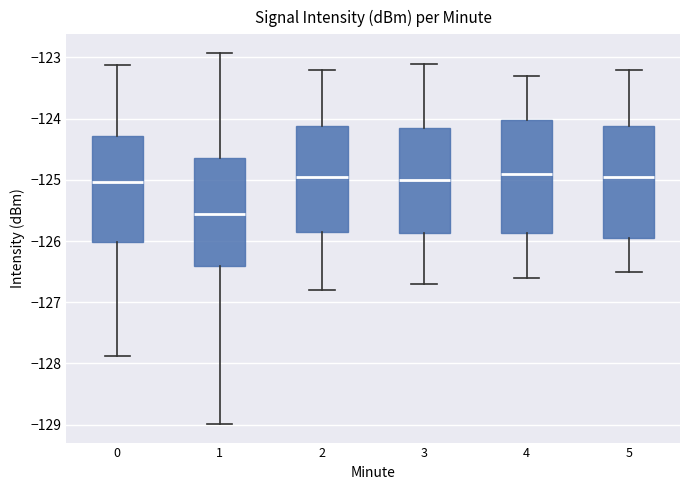

Where is the upper edge of the box at x = 1 on the y-axis? The values are not printed on the chart, so give them approximately, as read against the axis.

-124.6